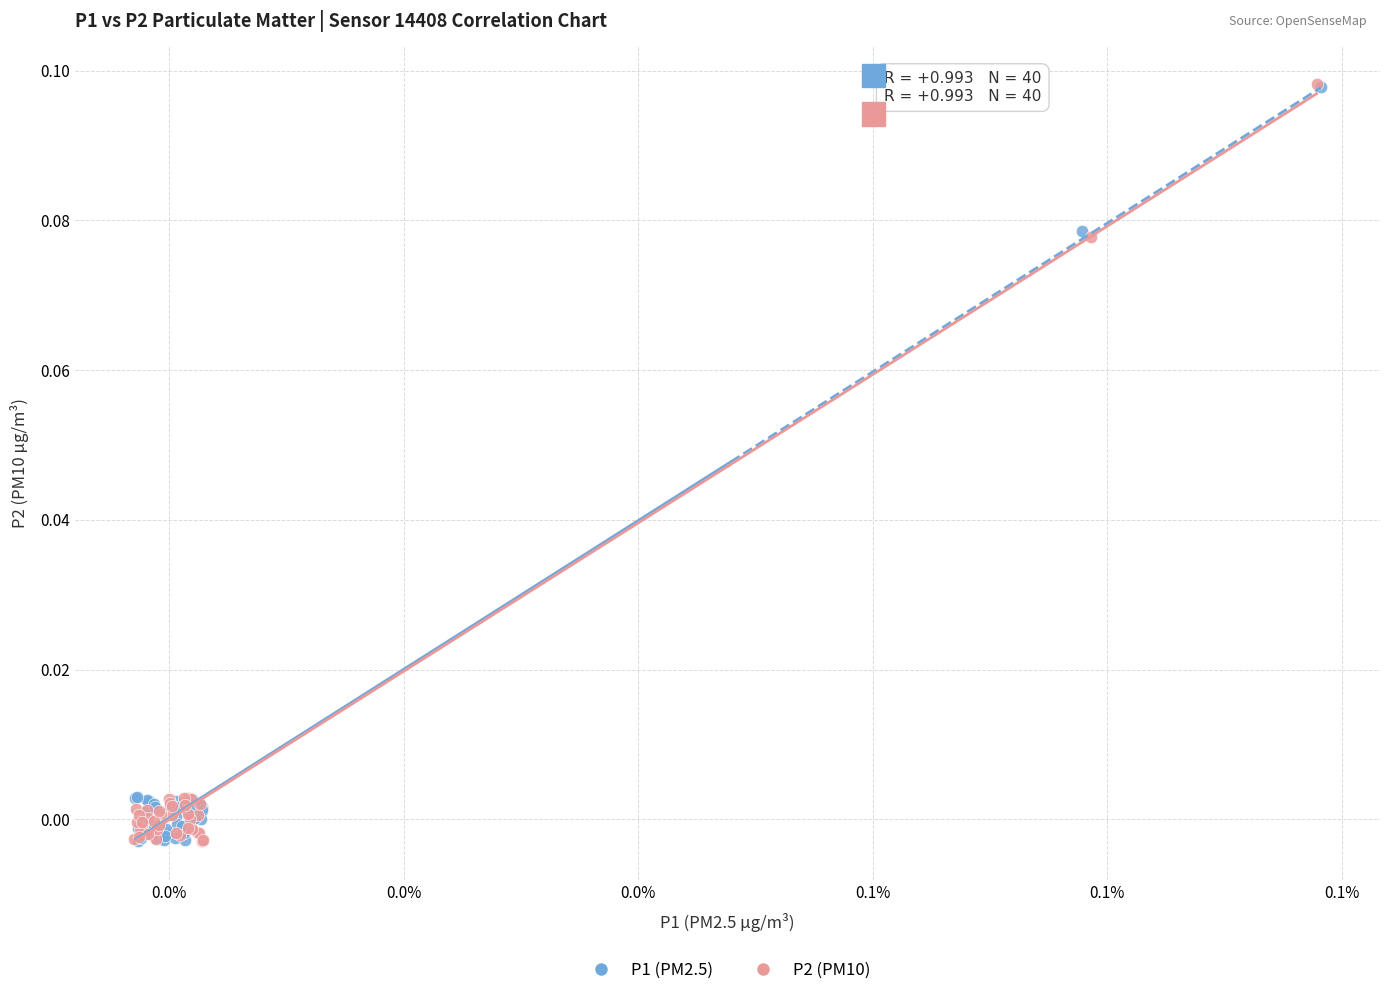

What are all the series names shown in the legend?

P1 (PM2.5), P2 (PM10)